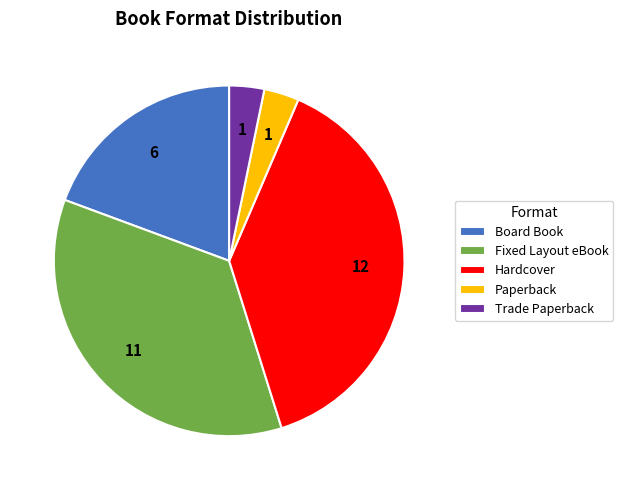

Which has a higher value, Fixed Layout eBook or Hardcover?

Hardcover